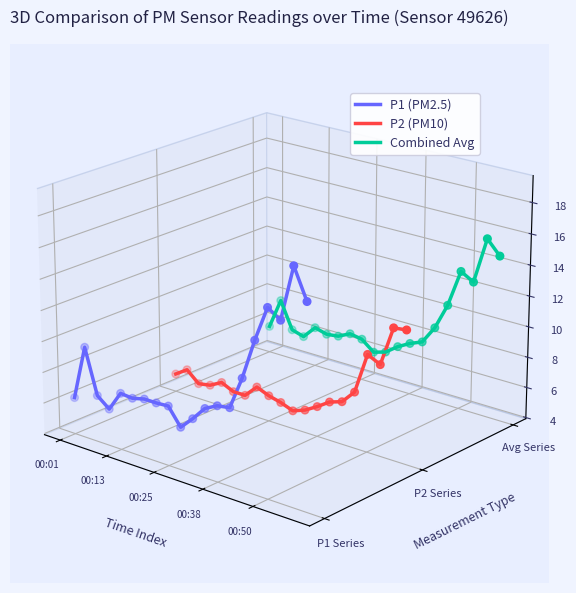

Which series contains the highest Y value?

Combined Avg